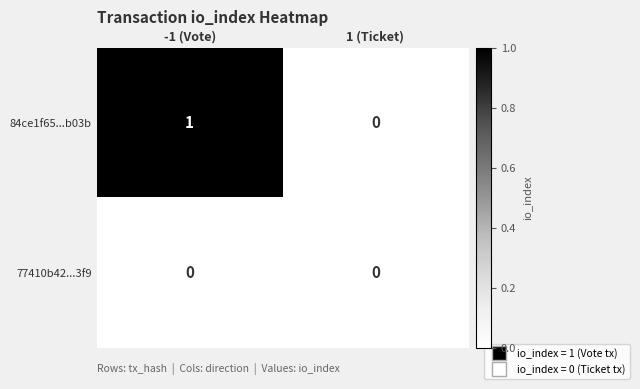

Reading left to right, list all the values displayed in this chart.

84ce1f65...b03b: -1 (Vote)=1	1 (Ticket)=0
77410b42...3f9: -1 (Vote)=0	1 (Ticket)=0